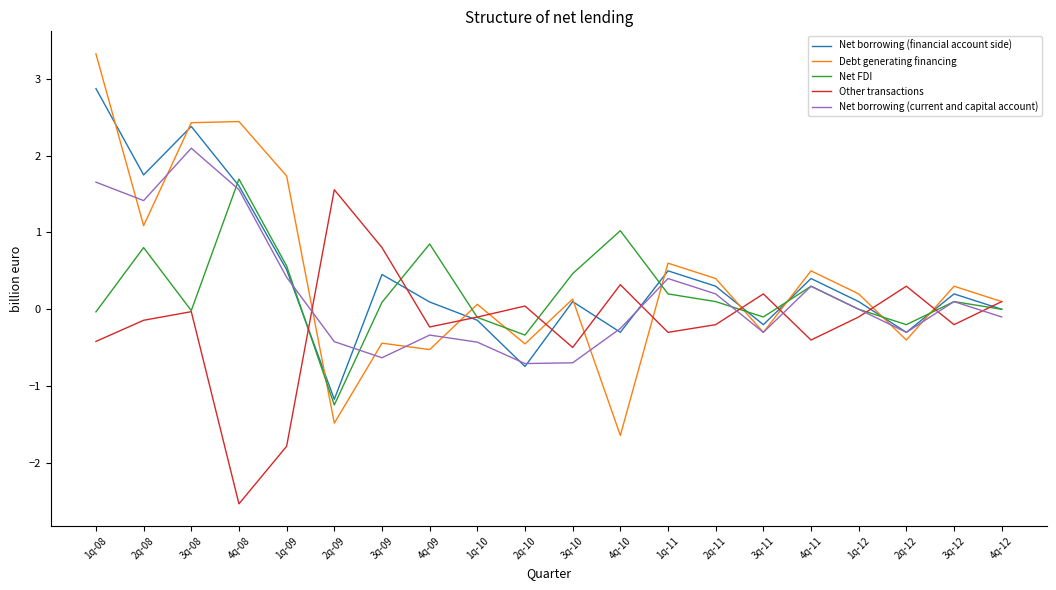

What position from the right is 2q-08?

19